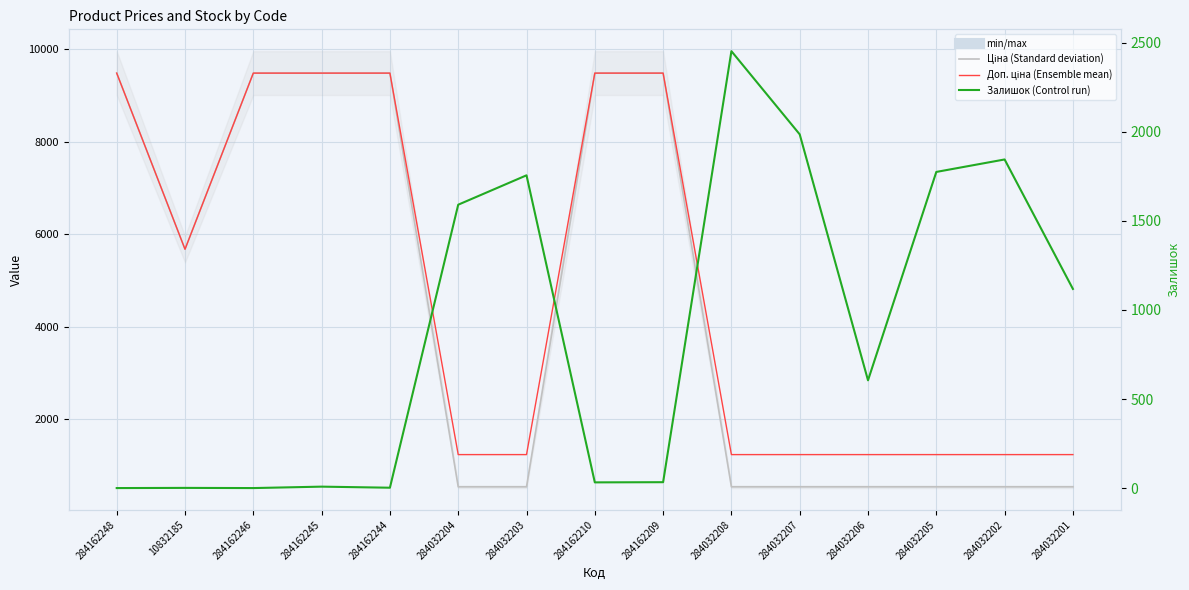

How many values in the Залишок series are below 605?

7